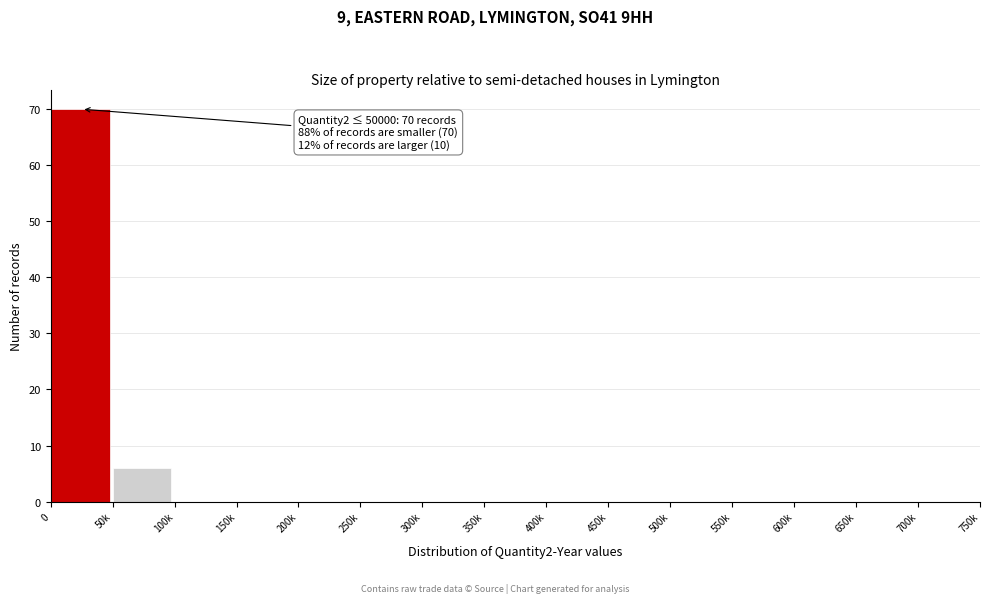

Reading left to right, transcribe all the data shown in this chart.

0=70	50k=6	100k=0	150k=0	200k=0	250k=0	300k=0	350k=0	400k=0	450k=0	500k=0	550k=0	600k=0	650k=0	700k=0